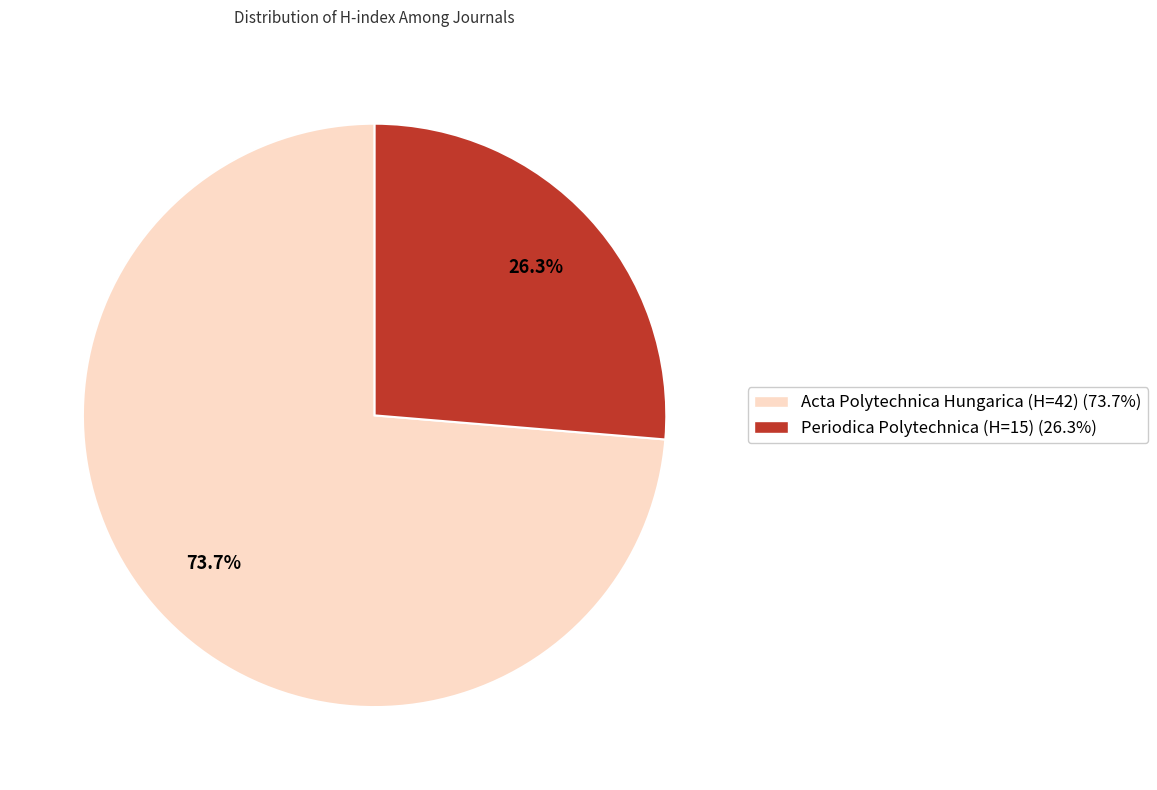

How many segments does this pie chart have?

2